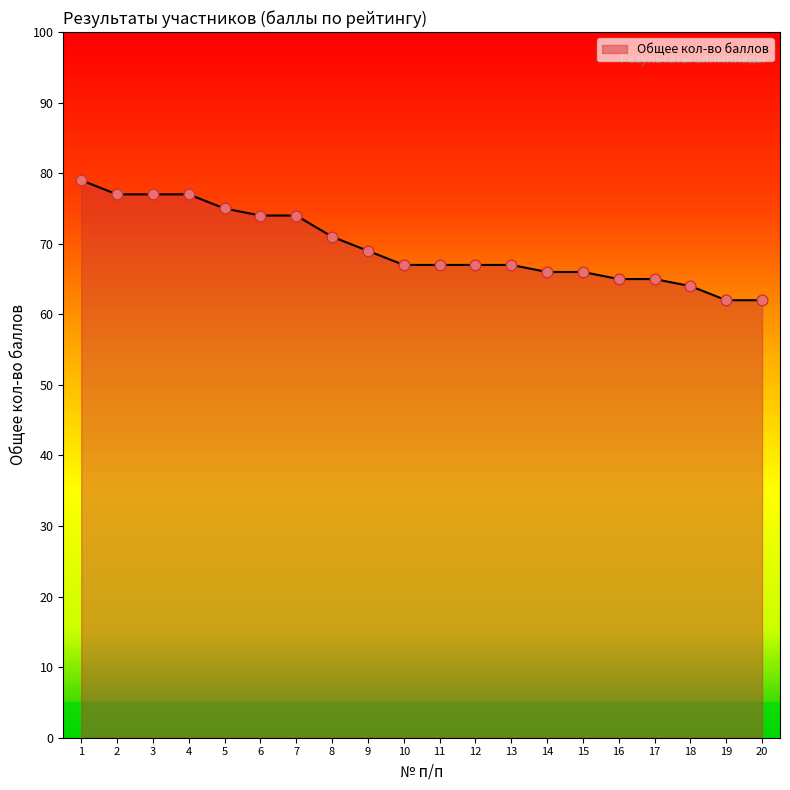

What is the ratio of the value at 8 to the value at 3?

0.9